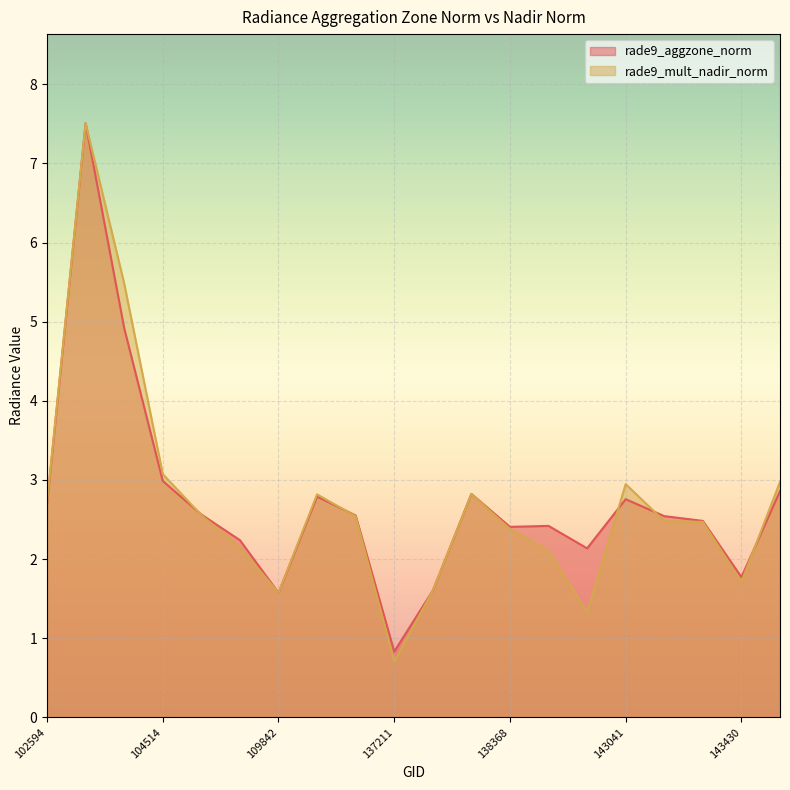

At which label does rade9_aggzone_norm first exceed 2?

102594